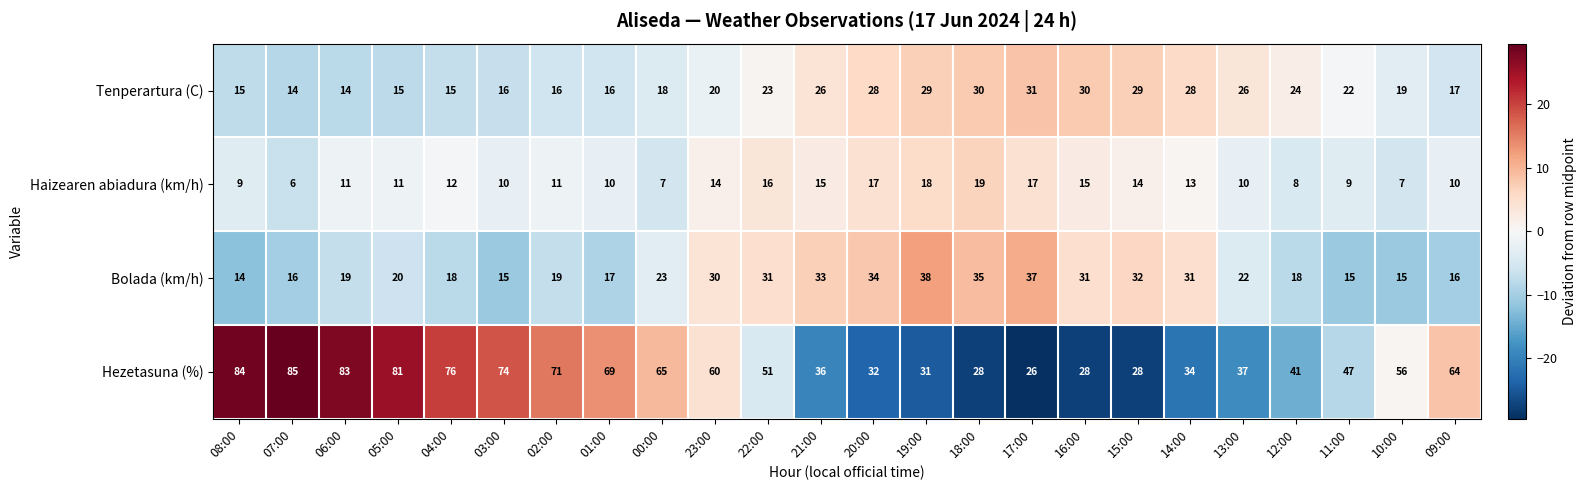

How many data points does each series have?

24